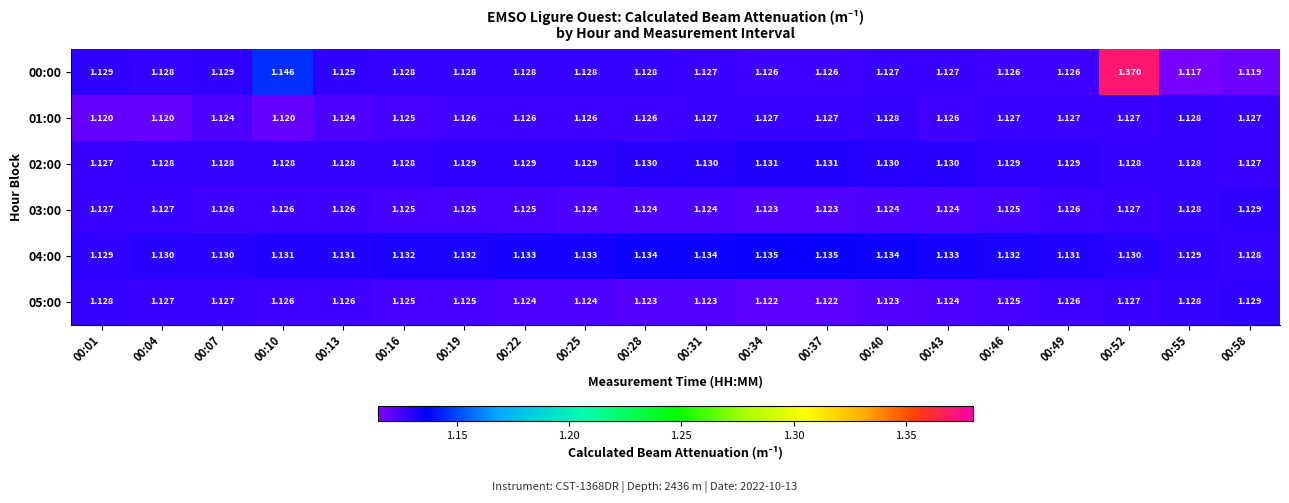

Is the value of 00:00 at 00:01 greater than the value of 03:00 at 00:16?

Yes